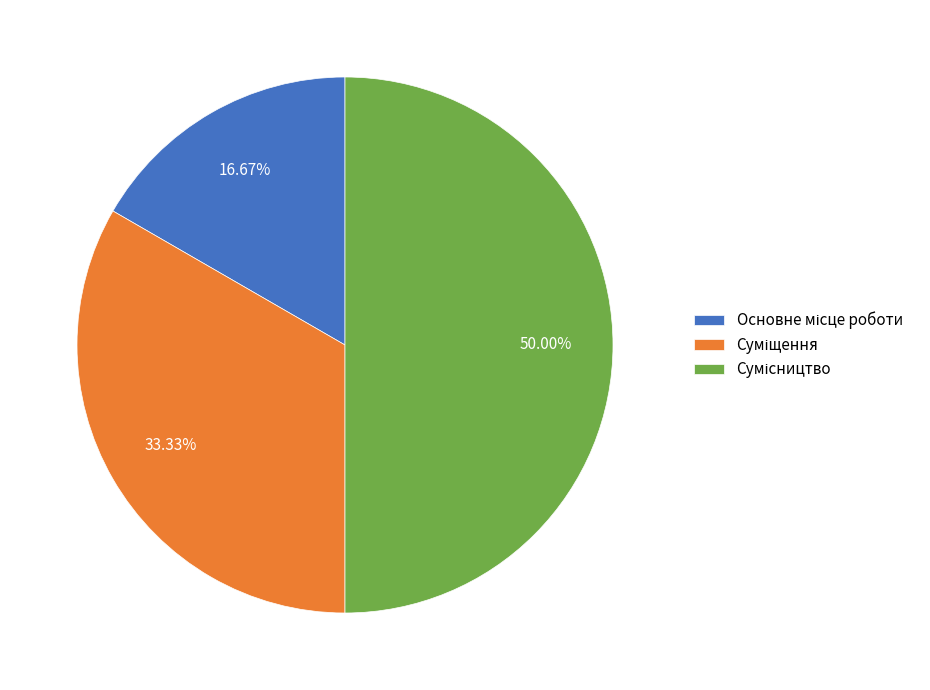

How many segments does this pie chart have?

3